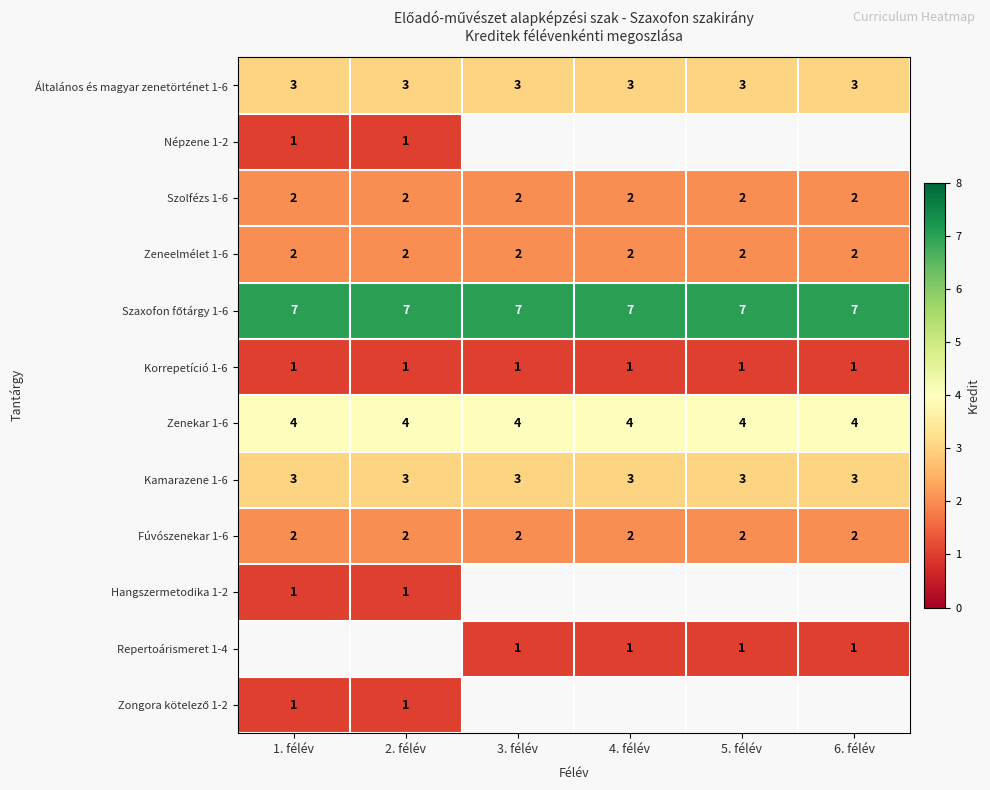

What is the sum of all Általános és magyar zenetörténet 1-6 values?

18